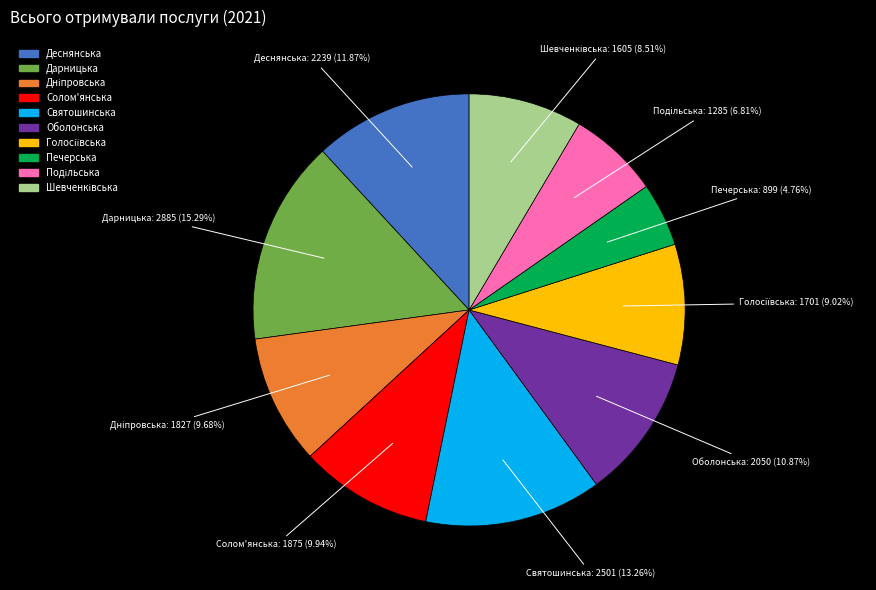

To the nearest percent, what is the average slice percentage?

10%